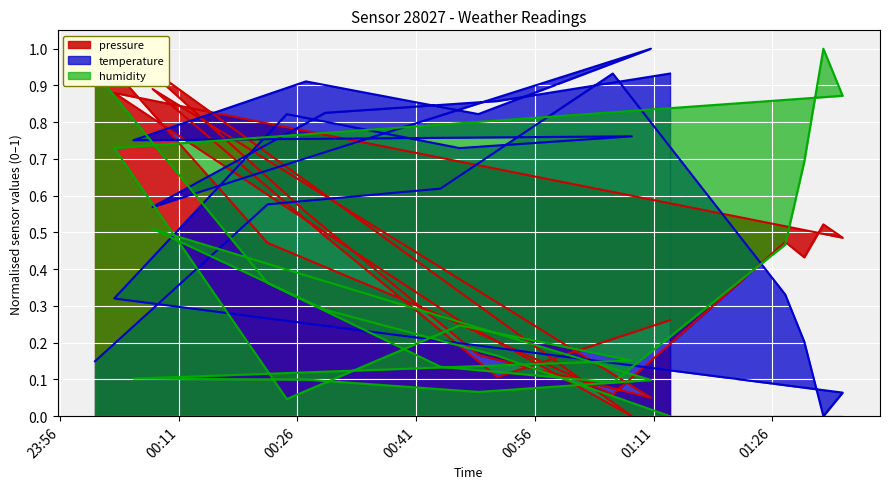

What is the difference between the maximum and minimum values in the humidity series?

1.0